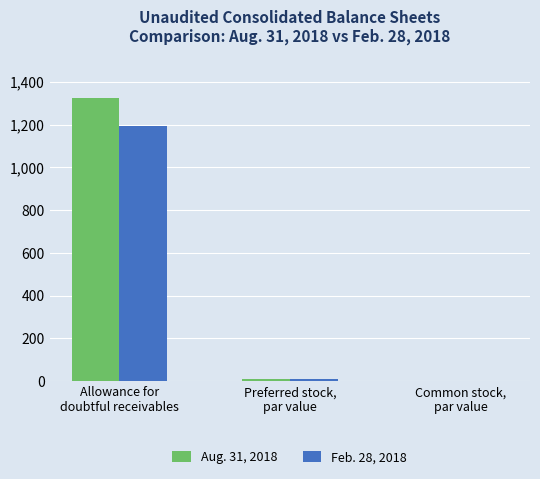

What is the maximum value for Feb. 28, 2018?

1194.0